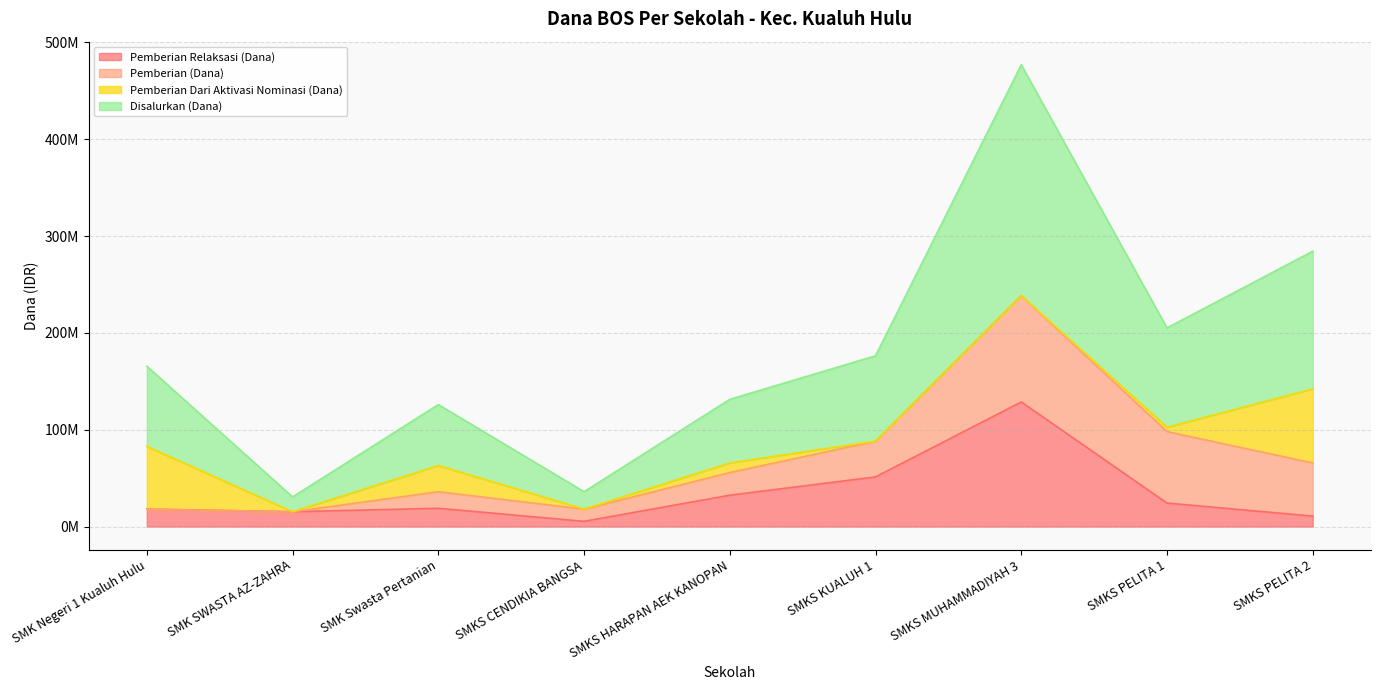

Does the chart have visible grid lines?

Yes